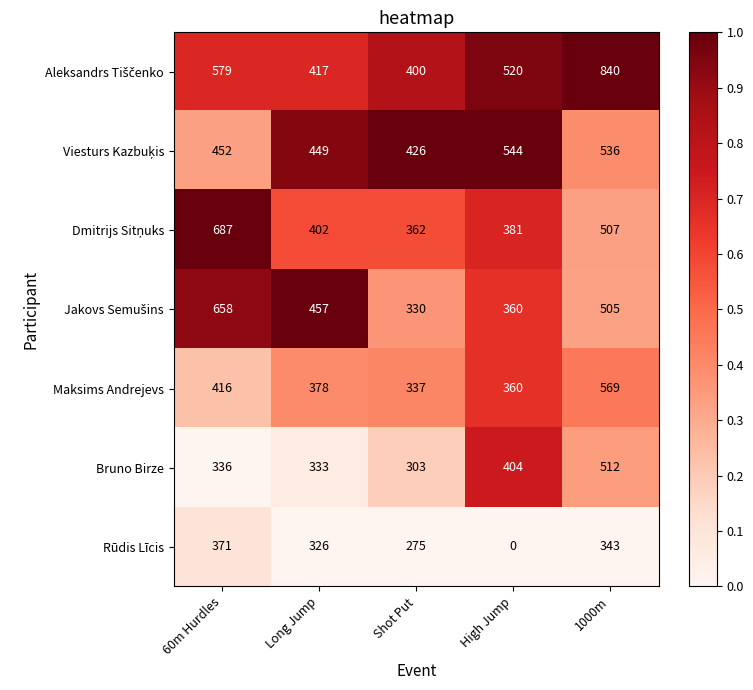

What is the spread (max minus min) of values at 1000m?

497